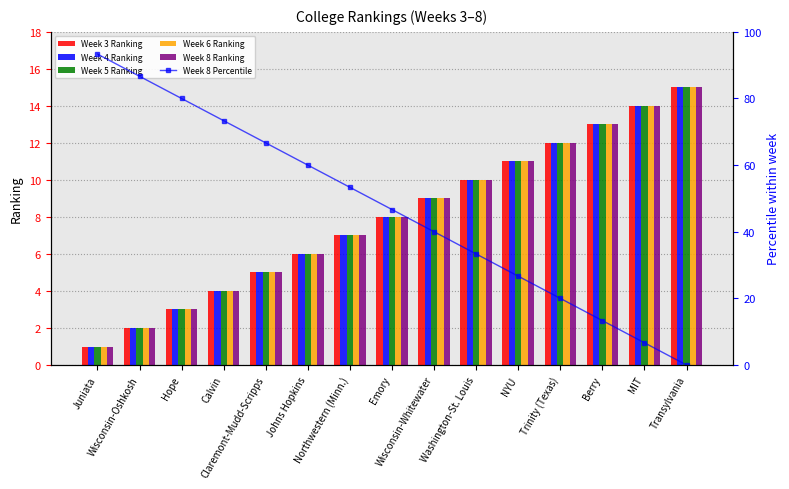

Reading right to left, list all the values displayed in this chart.

Week 3 Ranking: Transylvania=15.0	MIT=14.0	Berry=13.0	Trinity (Texas)=12.0	NYU=11.0	Washington-St. Louis=10.0	Wisconsin-Whitewater=9.0	Emory=8.0	Northwestern (Minn.)=7.0	Johns Hopkins=6.0	Claremont-Mudd-Scripps=5.0	Calvin=4.0	Hope=3.0	Wisconsin-Oshkosh=2.0	Juniata=1.0
Week 4 Ranking: Transylvania=15.0	MIT=14.0	Berry=13.0	Trinity (Texas)=12.0	NYU=11.0	Washington-St. Louis=10.0	Wisconsin-Whitewater=9.0	Emory=8.0	Northwestern (Minn.)=7.0	Johns Hopkins=6.0	Claremont-Mudd-Scripps=5.0	Calvin=4.0	Hope=3.0	Wisconsin-Oshkosh=2.0	Juniata=1.0
Week 5 Ranking: Transylvania=15.0	MIT=14.0	Berry=13.0	Trinity (Texas)=12.0	NYU=11.0	Washington-St. Louis=10.0	Wisconsin-Whitewater=9.0	Emory=8.0	Northwestern (Minn.)=7.0	Johns Hopkins=6.0	Claremont-Mudd-Scripps=5.0	Calvin=4.0	Hope=3.0	Wisconsin-Oshkosh=2.0	Juniata=1.0
Week 6 Ranking: Transylvania=15.0	MIT=14.0	Berry=13.0	Trinity (Texas)=12.0	NYU=11.0	Washington-St. Louis=10.0	Wisconsin-Whitewater=9.0	Emory=8.0	Northwestern (Minn.)=7.0	Johns Hopkins=6.0	Claremont-Mudd-Scripps=5.0	Calvin=4.0	Hope=3.0	Wisconsin-Oshkosh=2.0	Juniata=1.0
Week 8 Ranking: Transylvania=15.0	MIT=14.0	Berry=13.0	Trinity (Texas)=12.0	NYU=11.0	Washington-St. Louis=10.0	Wisconsin-Whitewater=9.0	Emory=8.0	Northwestern (Minn.)=7.0	Johns Hopkins=6.0	Claremont-Mudd-Scripps=5.0	Calvin=4.0	Hope=3.0	Wisconsin-Oshkosh=2.0	Juniata=1.0
Week 8 Percentile: Transylvania=0.0	MIT=6.7	Berry=13.3	Trinity (Texas)=20.0	NYU=26.7	Washington-St. Louis=33.3	Wisconsin-Whitewater=40.0	Emory=46.7	Northwestern (Minn.)=53.3	Johns Hopkins=60.0	Claremont-Mudd-Scripps=66.7	Calvin=73.3	Hope=80.0	Wisconsin-Oshkosh=86.7	Juniata=93.3